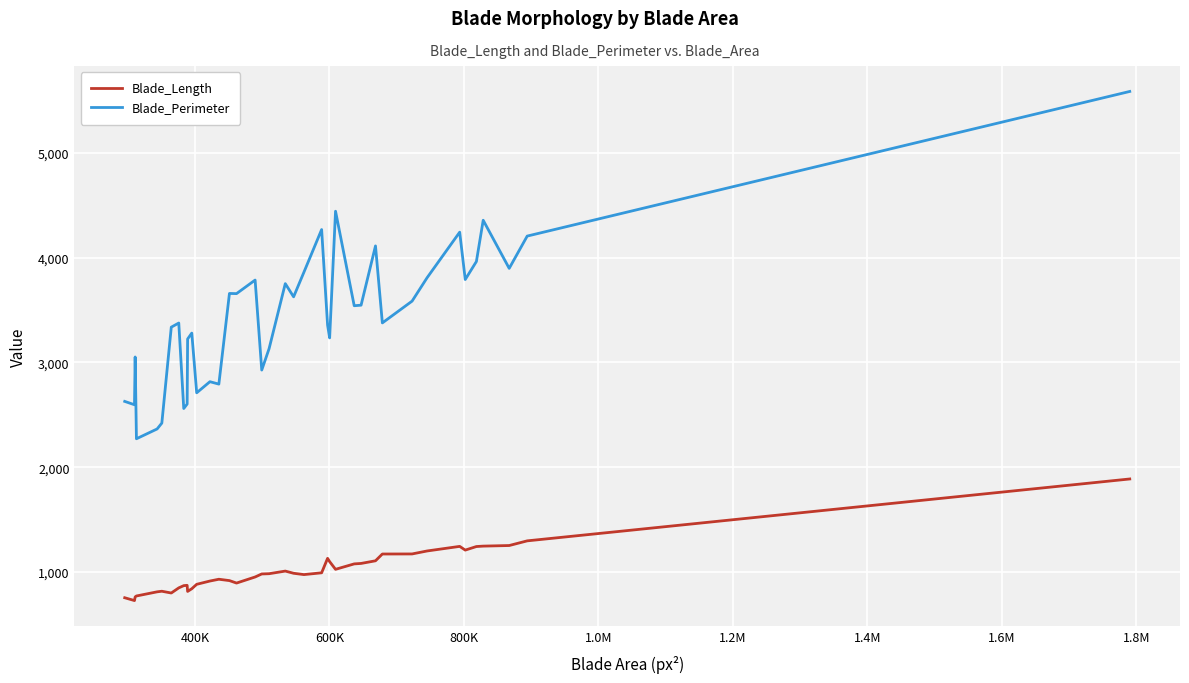

True or false: Blade_Length has more than 2 points higher than both neighbors.

True